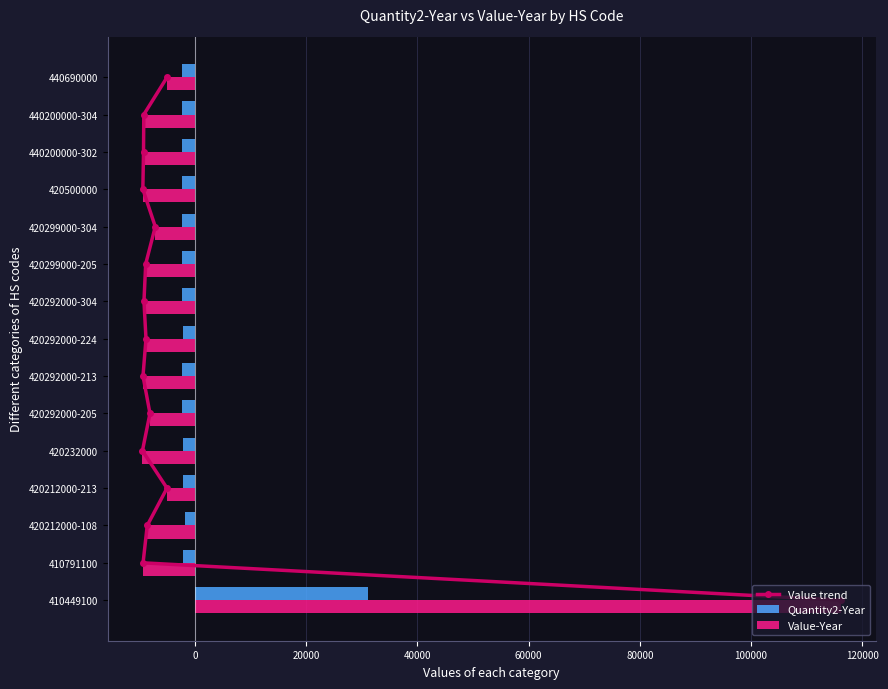

What are all the series names shown in the legend?

Value trend, Quantity2-Year, Value-Year